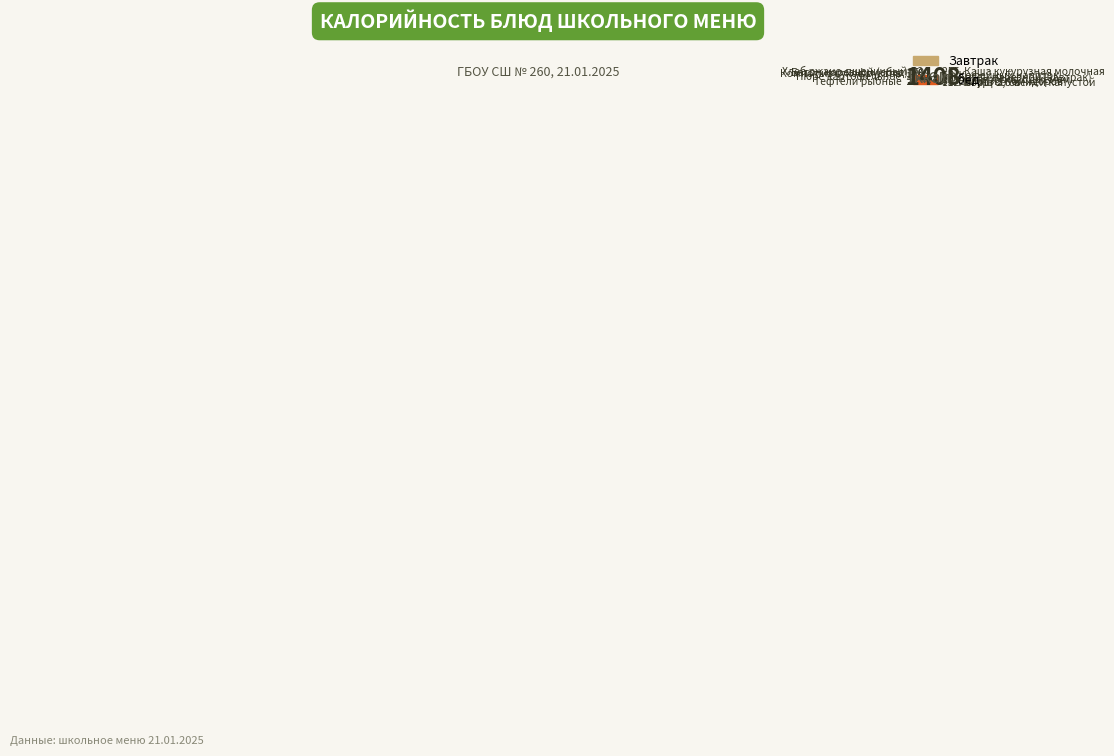

Combined, do Тефтели рыбные and Кофейный напиток account for over 50%?

No